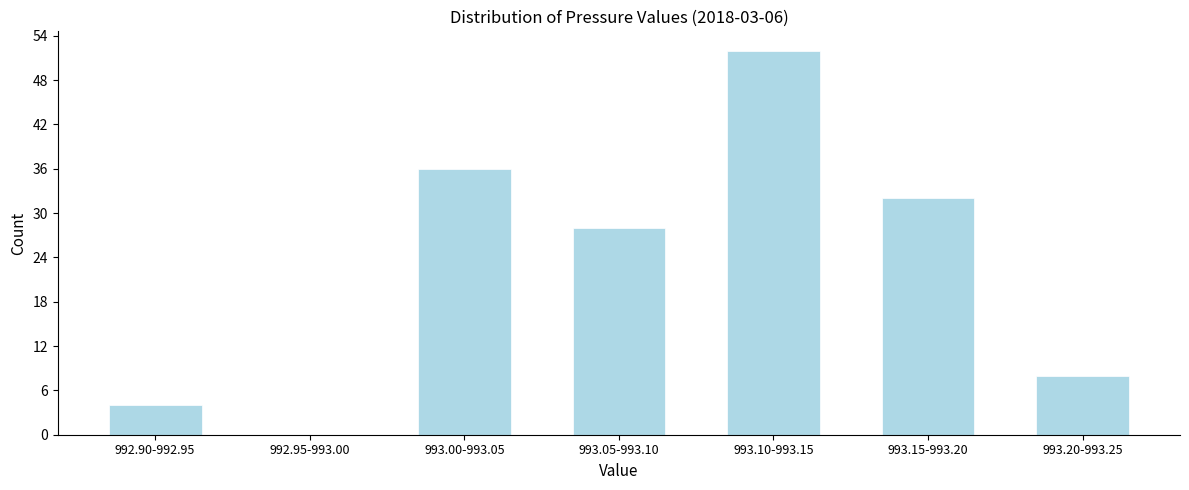

Reading left to right, extract all data points from this chart.

992.90-992.95=4	992.95-993.00=0	993.00-993.05=36	993.05-993.10=28	993.10-993.15=52	993.15-993.20=32	993.20-993.25=8